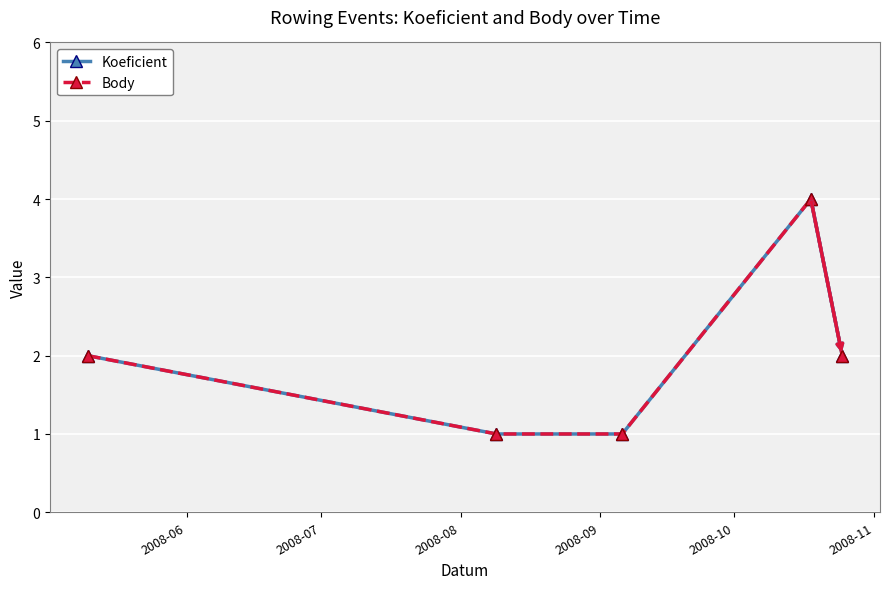

Does the chart have visible grid lines?

Yes